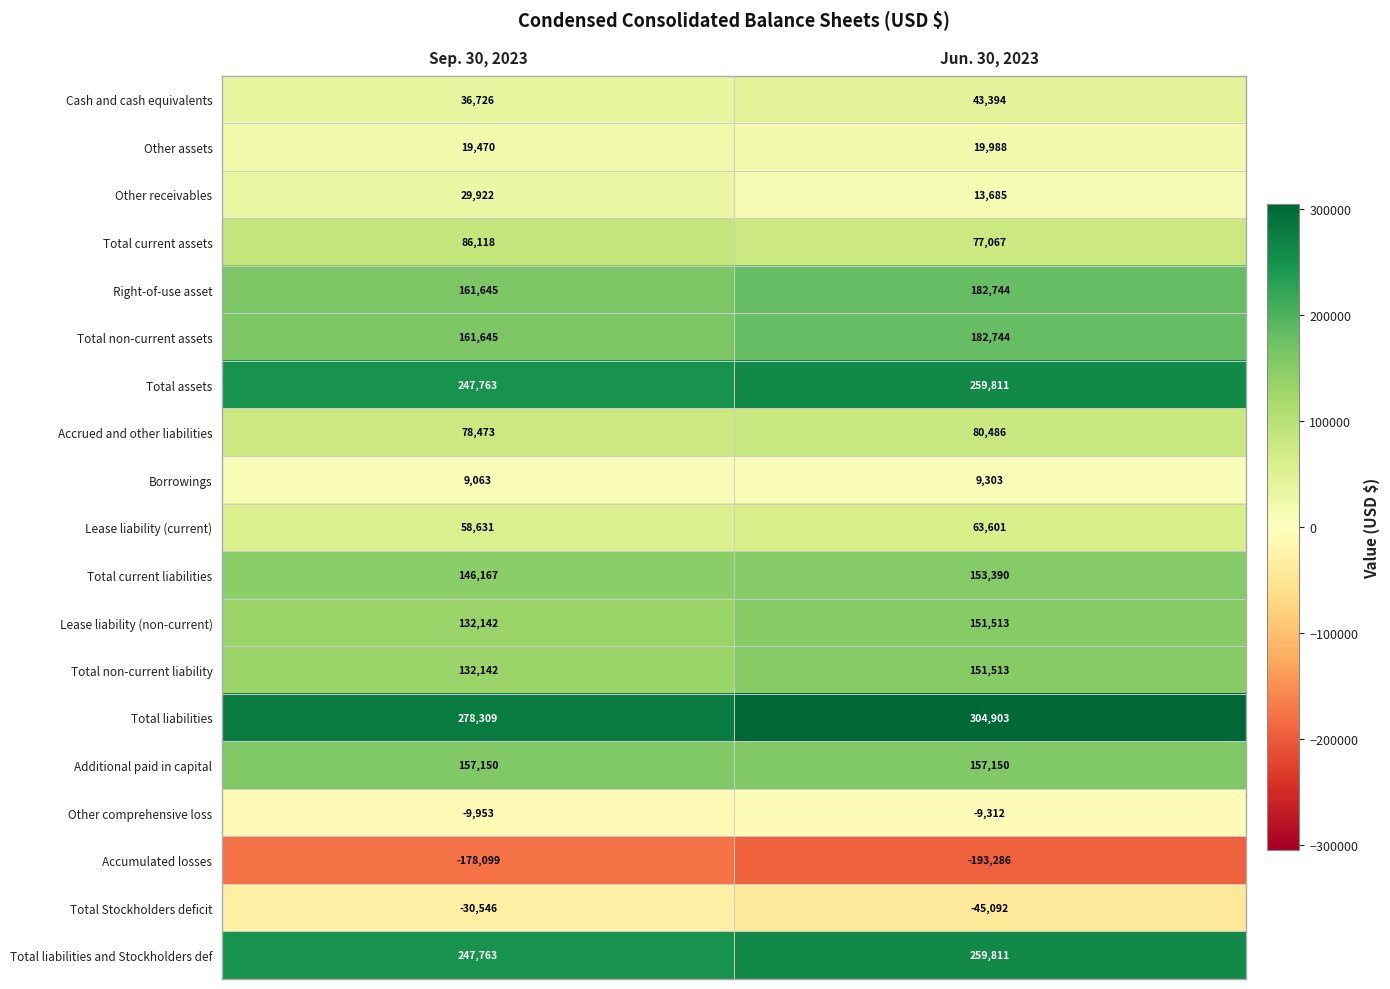

At which label is Total liabilities closest to 291606?

Sep. 30, 2023